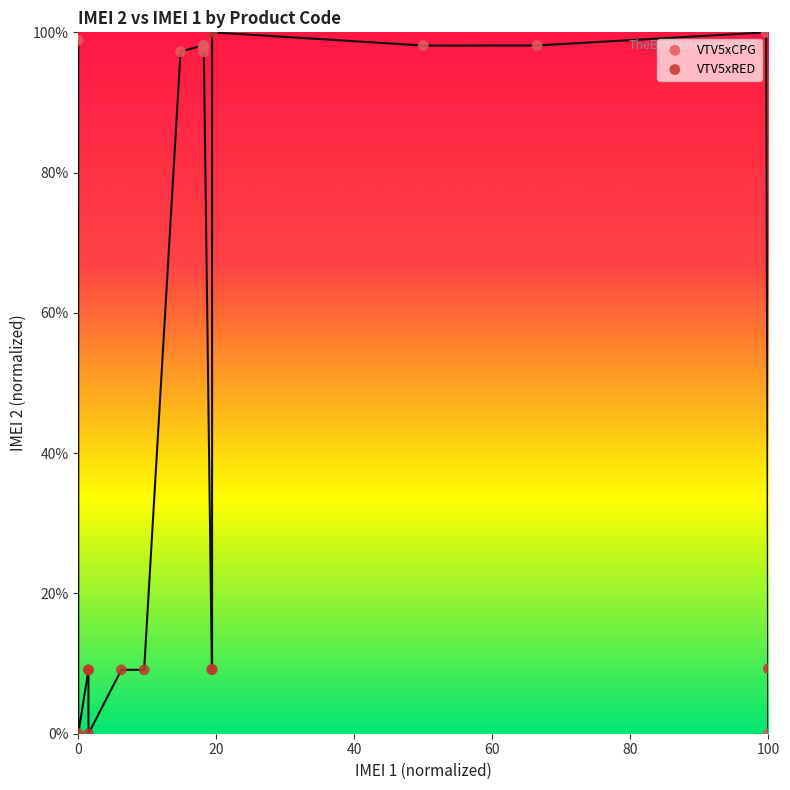

Which series has the largest Y range (max minus min)?

VTV5xCPG